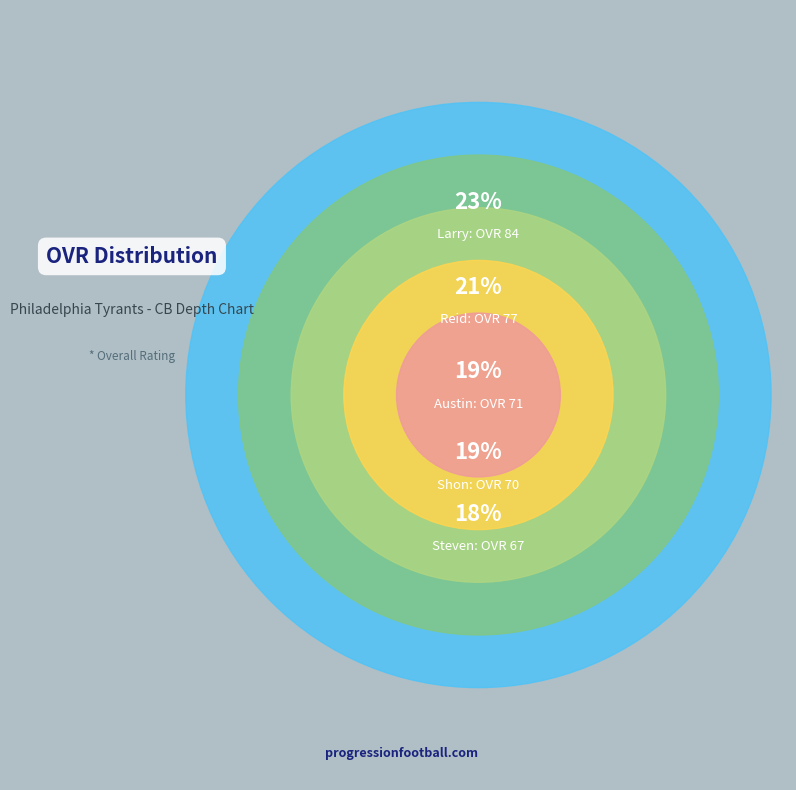

What is the smallest slice in the pie chart?

Steven